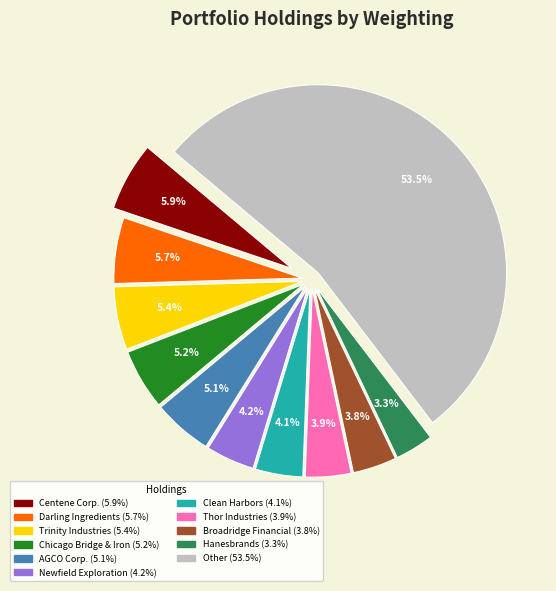

True or false: Nordson Corp. accounts for 1% of the total.

False